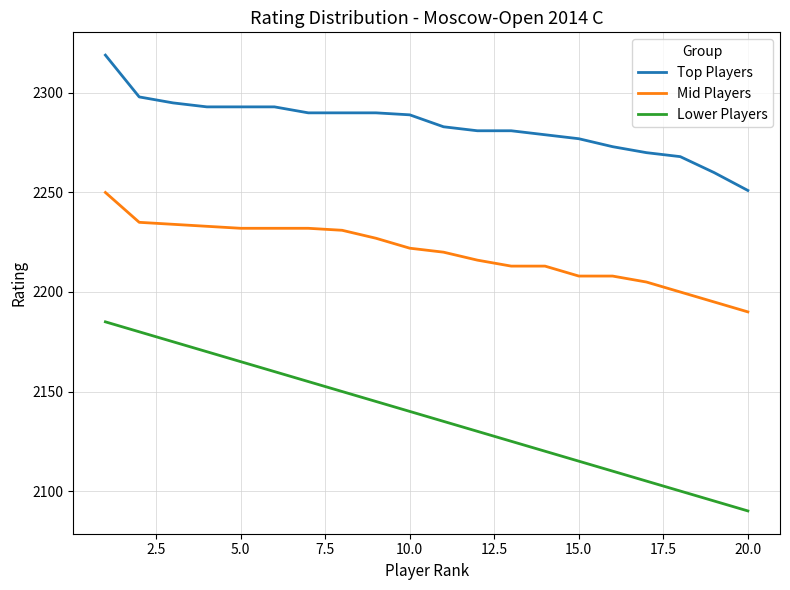

True or false: Lower Players and Mid Players intersect in this chart.

False